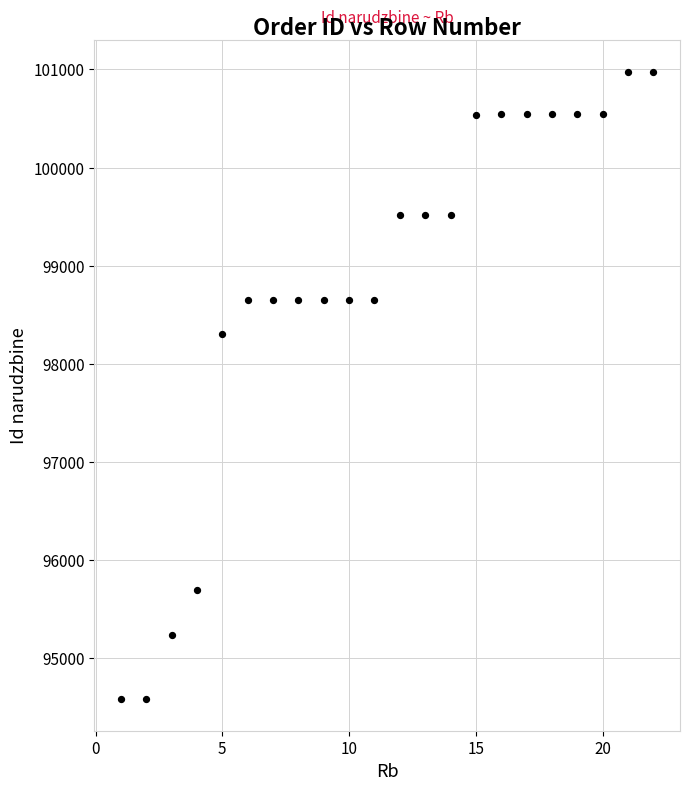

What Y value in the scatter plot is closest to 97780?

98304